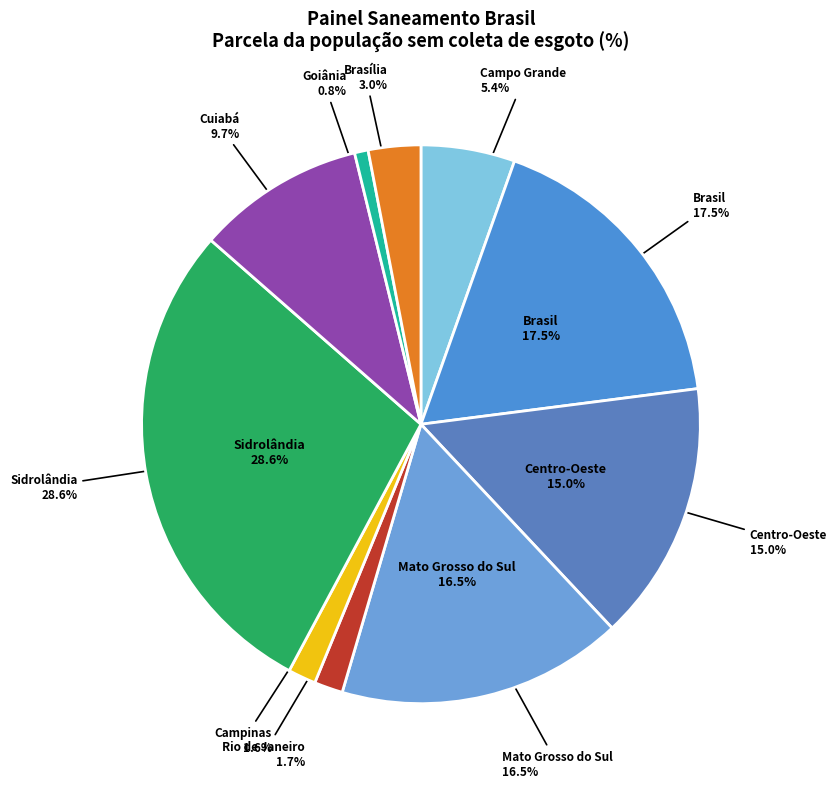

Does Campinas represent more than half of the total?

No